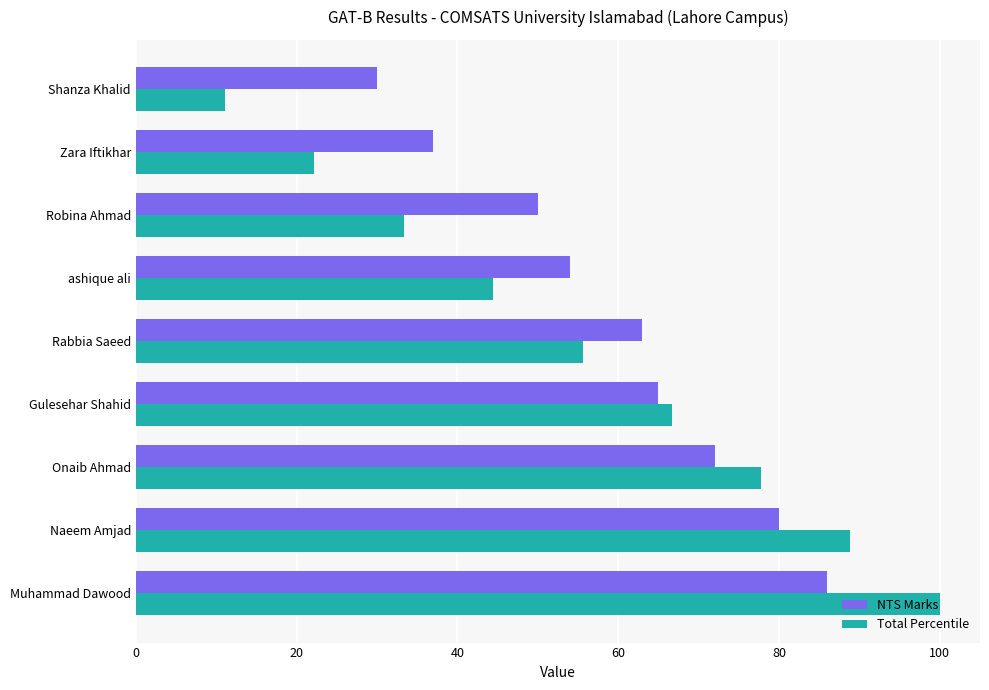

What is the maximum value for NTS Marks?

86.0